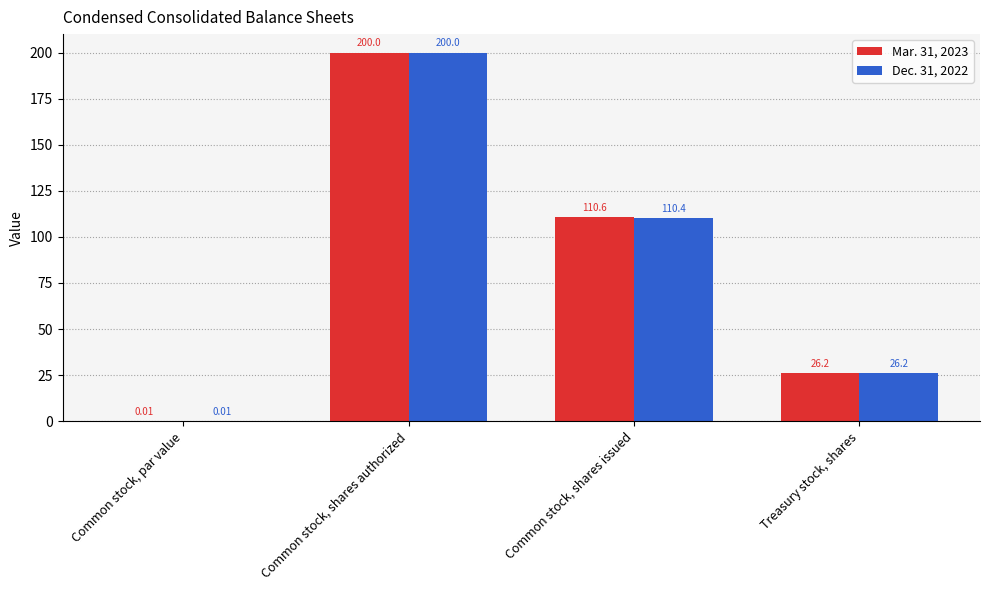

What is the total value across all series at Common stock, shares authorized?

400.0